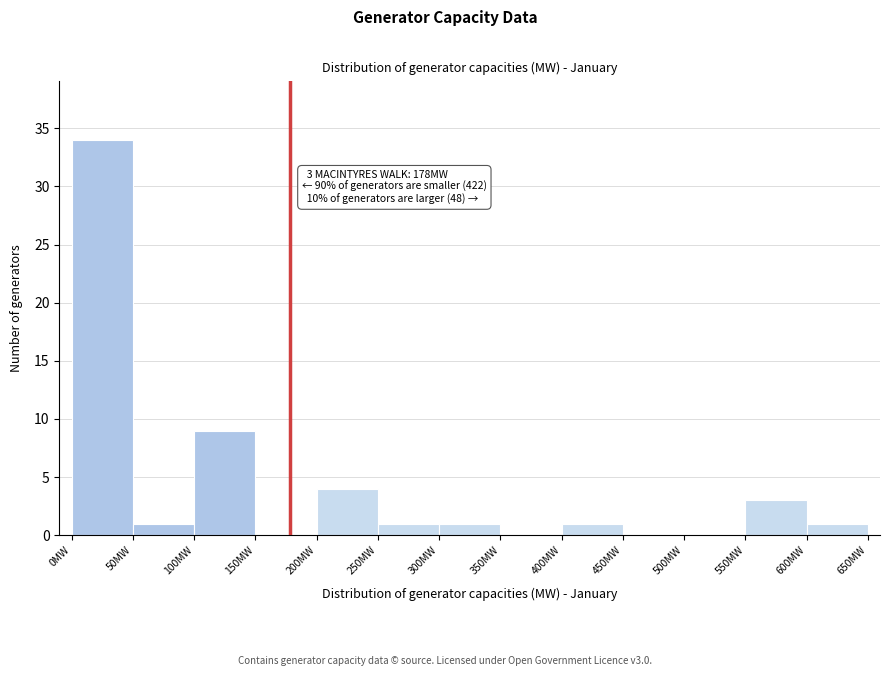

Which range on the x-axis has the tallest bar?

0 to 50